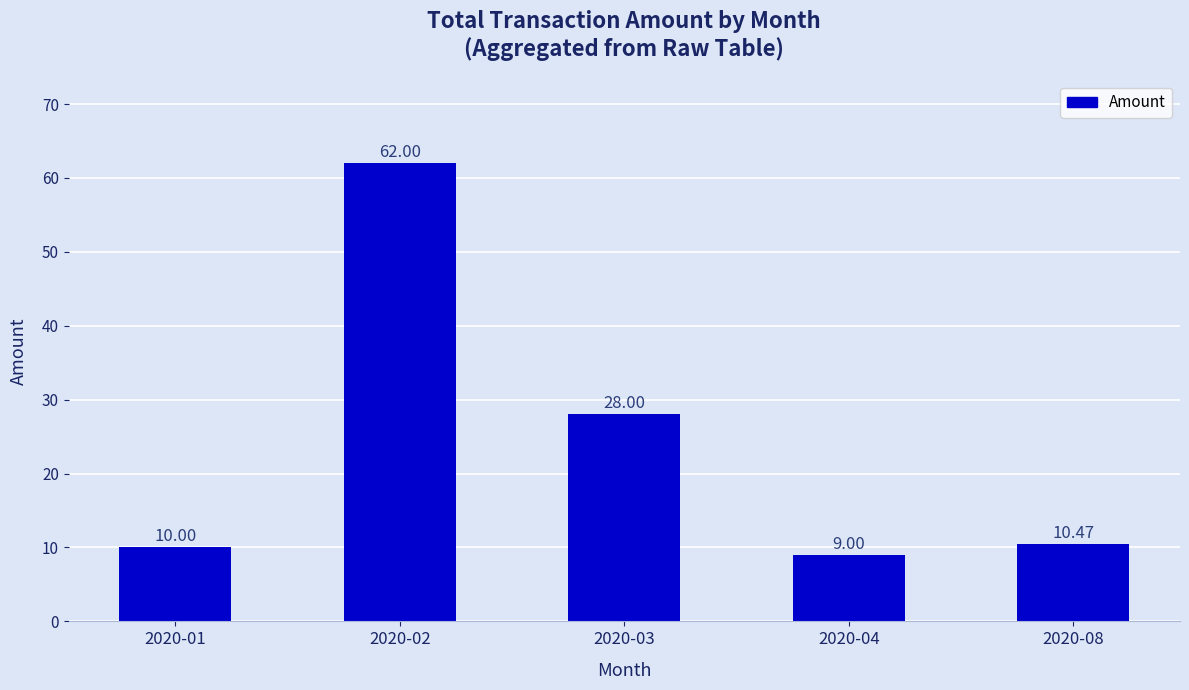

What is the difference between the values at 2020-03 and 2020-04?

19.0